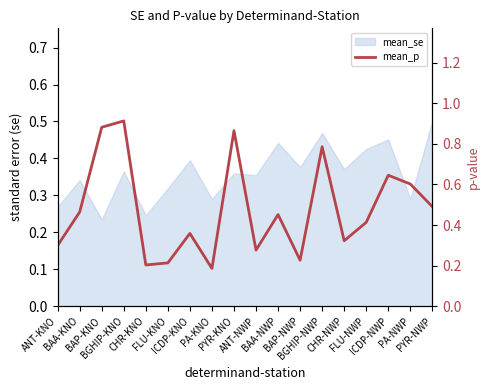

List the labels in order of value, smallest first.

PA-KNO, CHR-KNO, FLU-KNO, BAP-NWP, ANT-NWP, ANT-KNO, CHR-NWP, ICDP-KNO, FLU-NWP, BAA-NWP, BAA-KNO, PYR-NWP, PA-NWP, ICDP-NWP, BGHIP-NWP, PYR-KNO, BAP-KNO, BGHIP-KNO